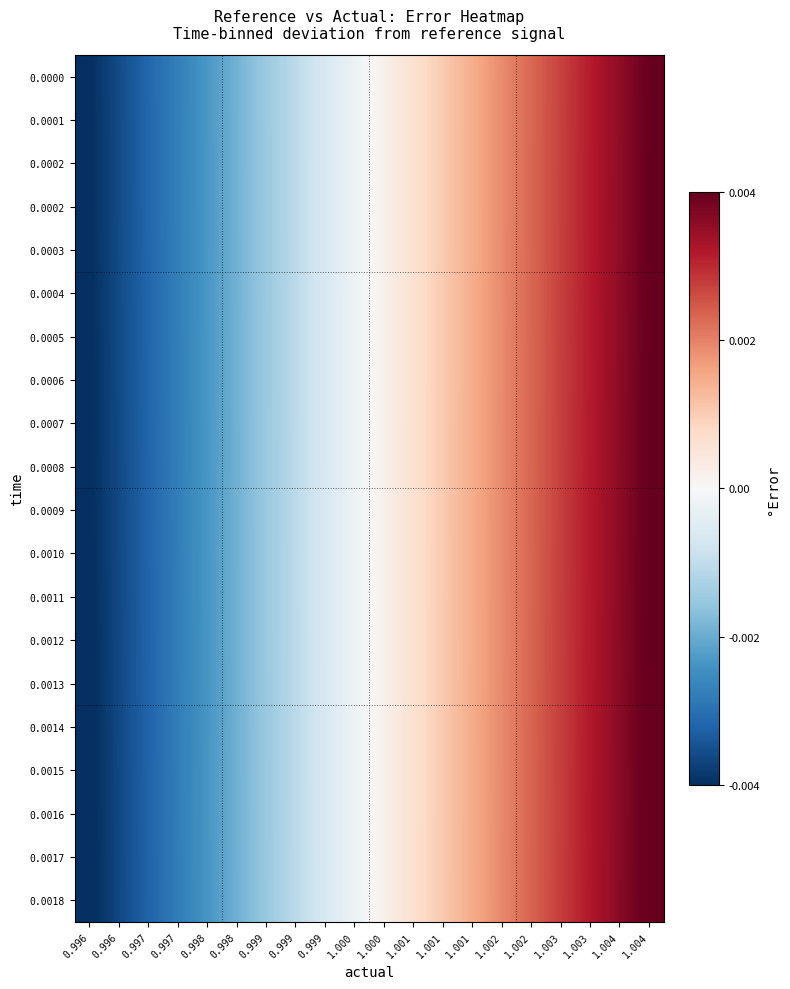

Between 1.001 and 1.004, which is larger?

1.004